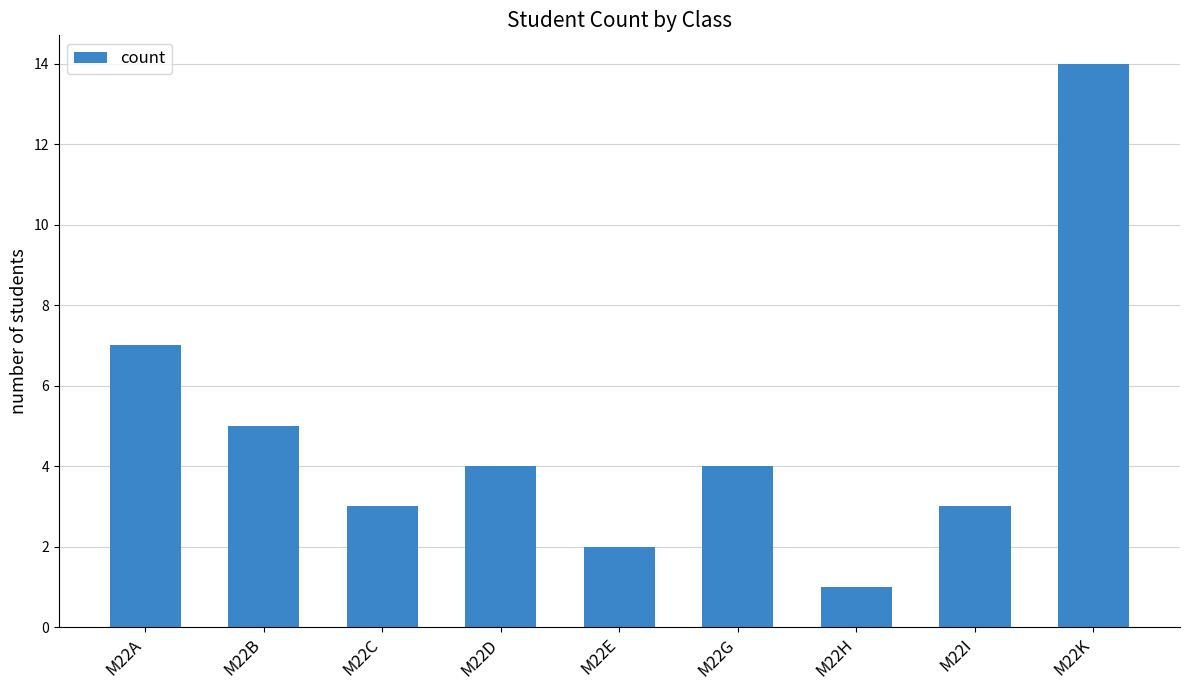

Is it true that the value at M22G is 7?

False